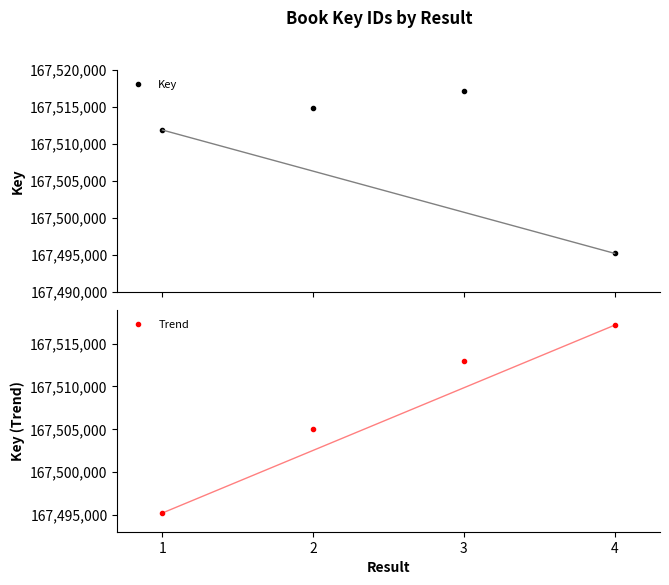

Between which two adjacent categories do Key and Trend first intersect?

3 and 4